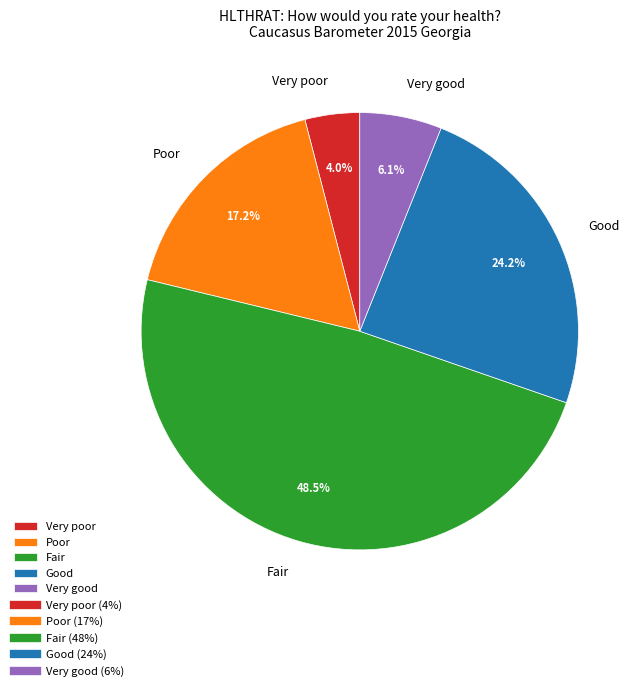

Combined, do Very good and Fair account for over 50%?

Yes